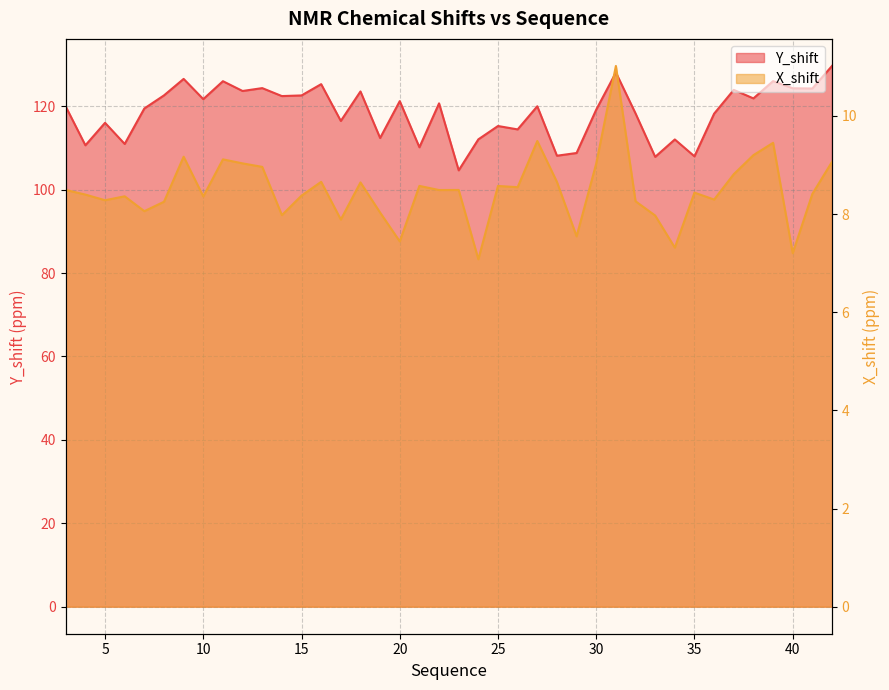

True or false: Y_shift has a value of 176.6 at 16.

False